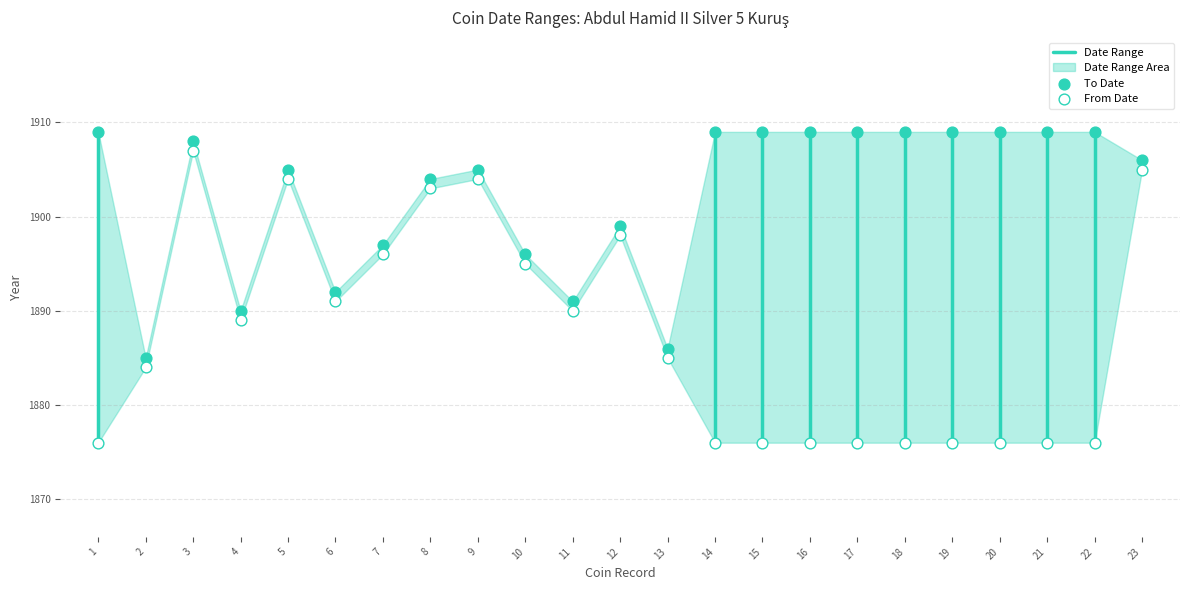

Which series contains the lowest Y value?

From Date